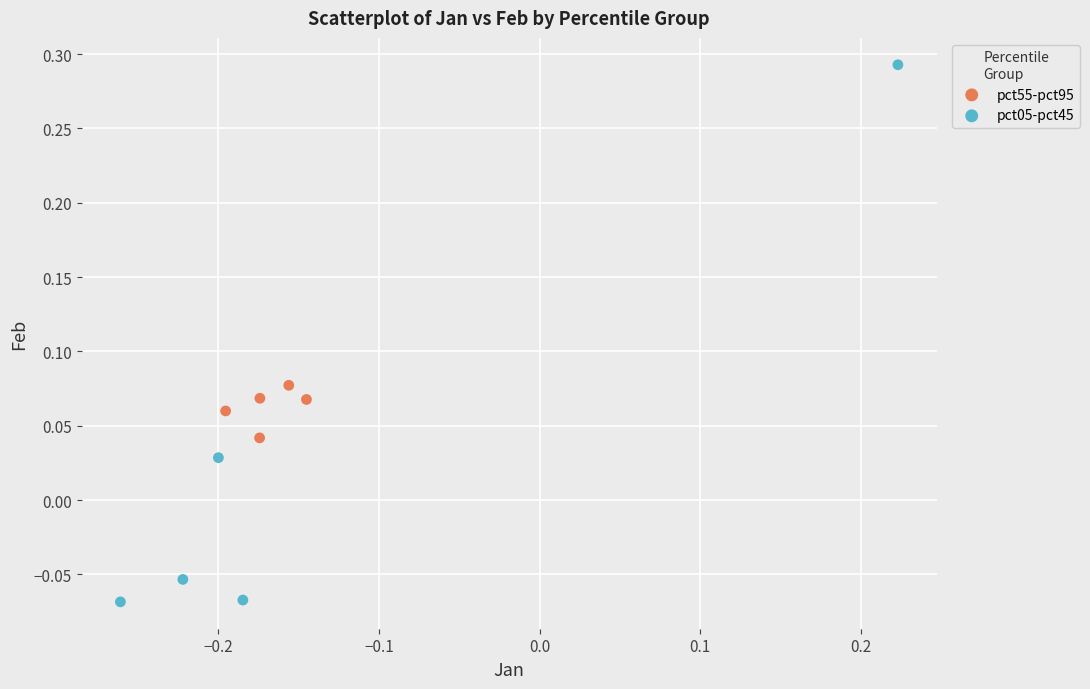

Which series reaches the maximum Y coordinate?

pct05-pct45